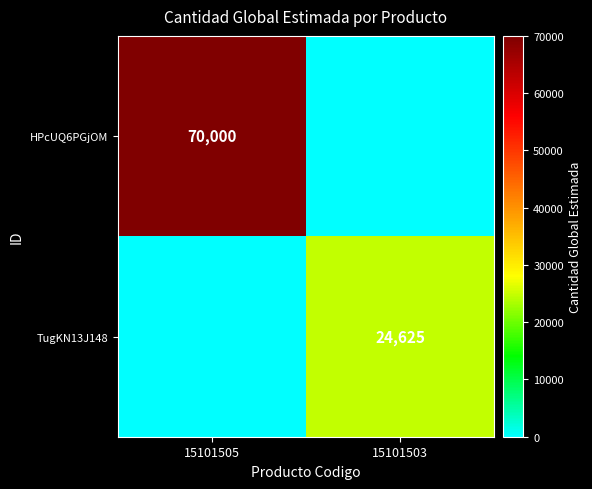

True or false: TugKN13J148 has a value of 5355 at 15101503.

False